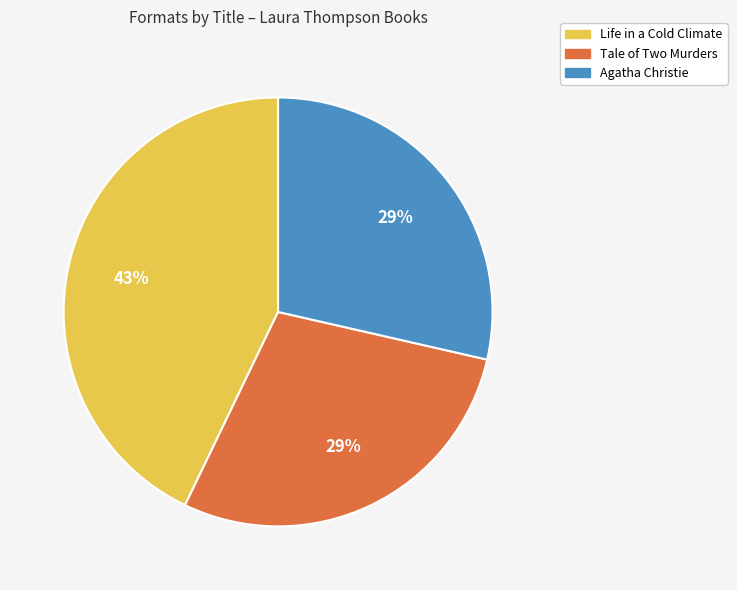

Does any single category account for the majority?

No